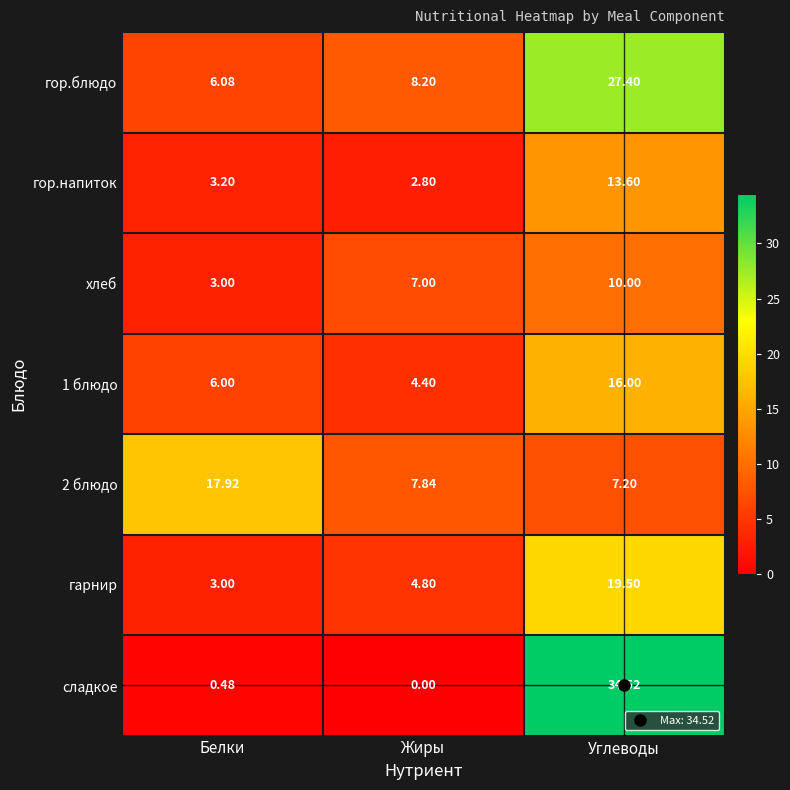

Which series has the widest spread of values?

сладкое